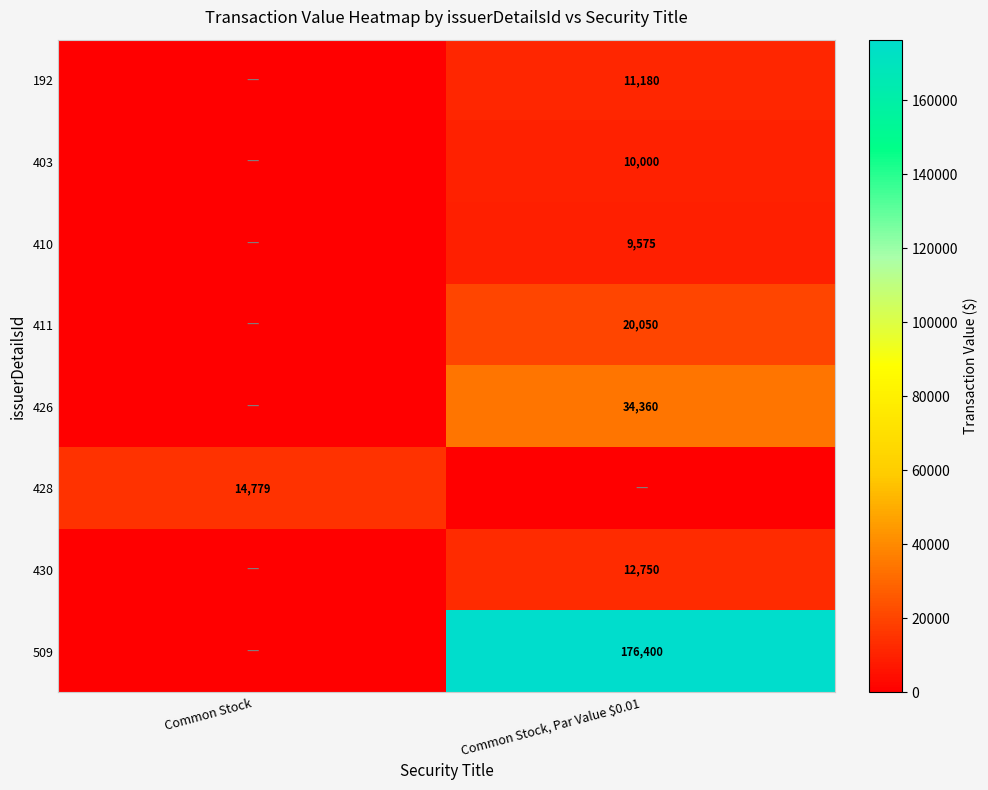

True or false: 403 has a value of 2903 at Common Stock, Par Value $0.01.

False